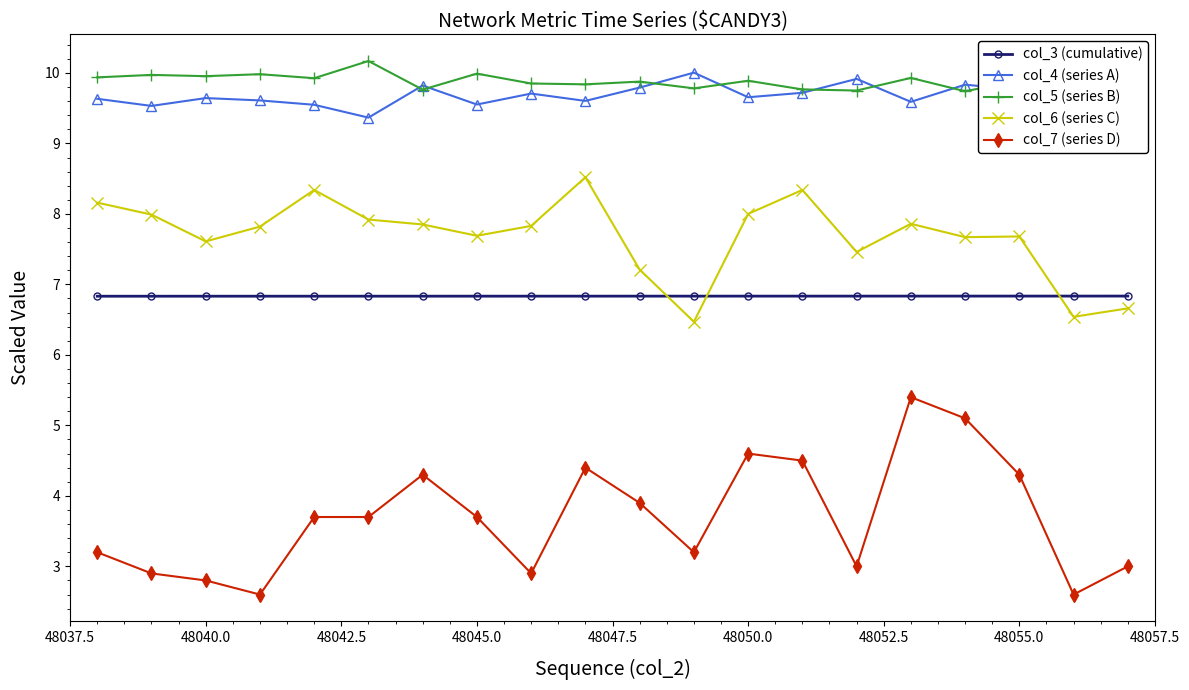

What is the minimum value for col_7 (series D)?

2.6